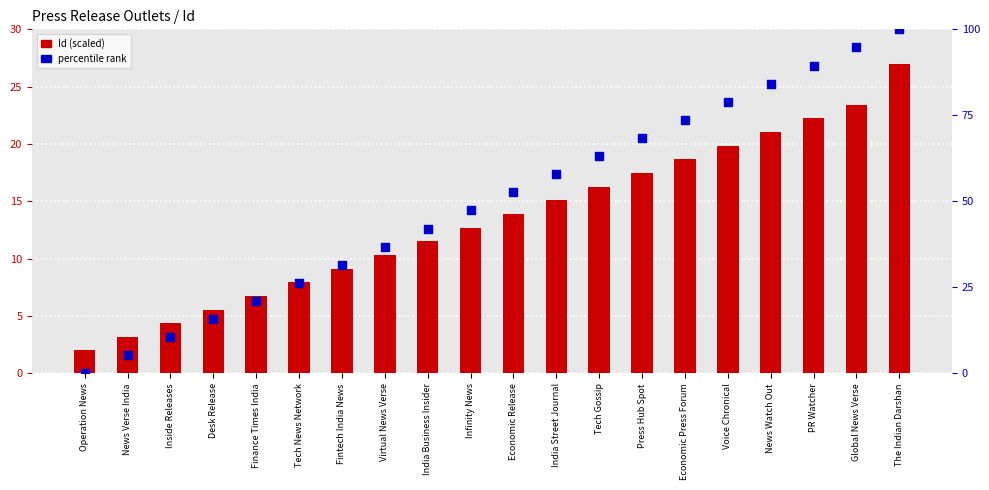

What is the total value across all series at PR Watcher?

111.7